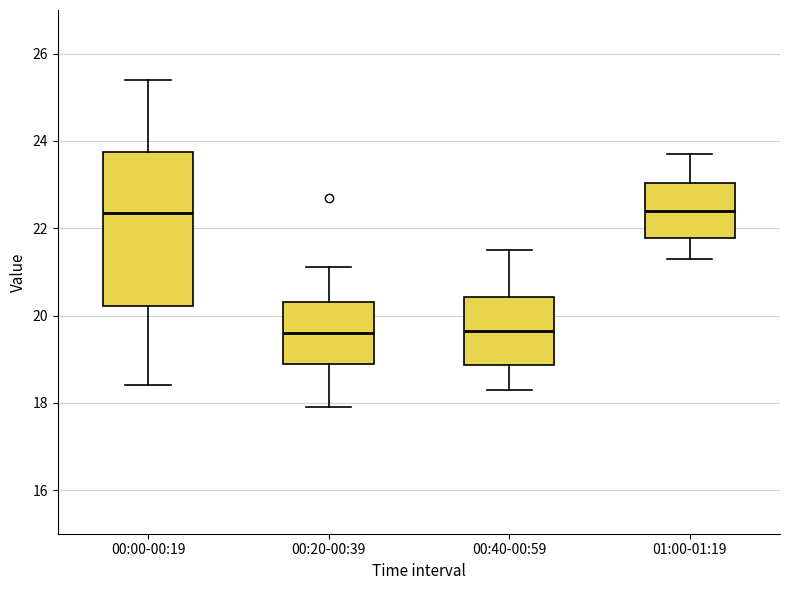

Reading left to right, transcribe this box plot: for each box, give where its median line is, the range the box spans, and where its two whiskers end, as read against the y-axis. The values are not printed on the chart, so give them approximately, as read against the axis.

00:00-00:19: median 22.4, box 20.2 to 23.8, whiskers 18.4 to 25.4
00:20-00:39: median 19.6, box 19.0 to 20.4, whiskers 18.0 to 21.2
00:40-00:59: median 19.6, box 18.8 to 20.4, whiskers 18.4 to 21.6
01:00-01:19: median 22.4, box 21.8 to 23.0, whiskers 21.4 to 23.8